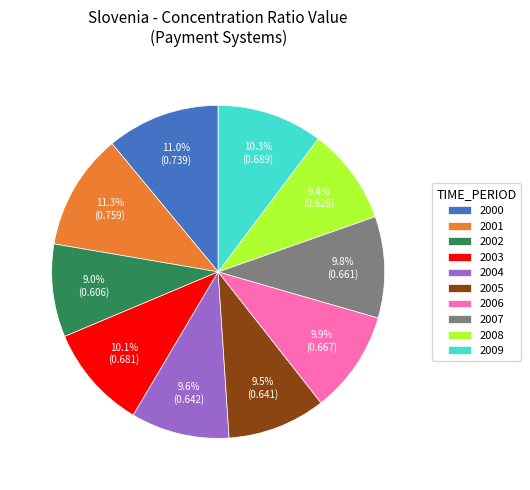

Does any single category account for the majority?

No